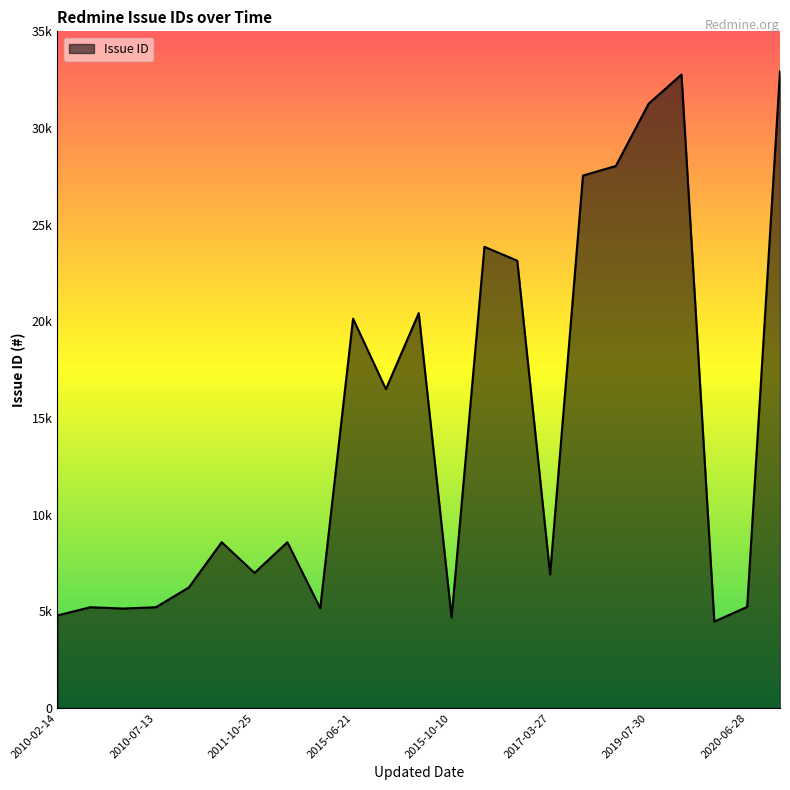

Does the chart have visible grid lines?

No